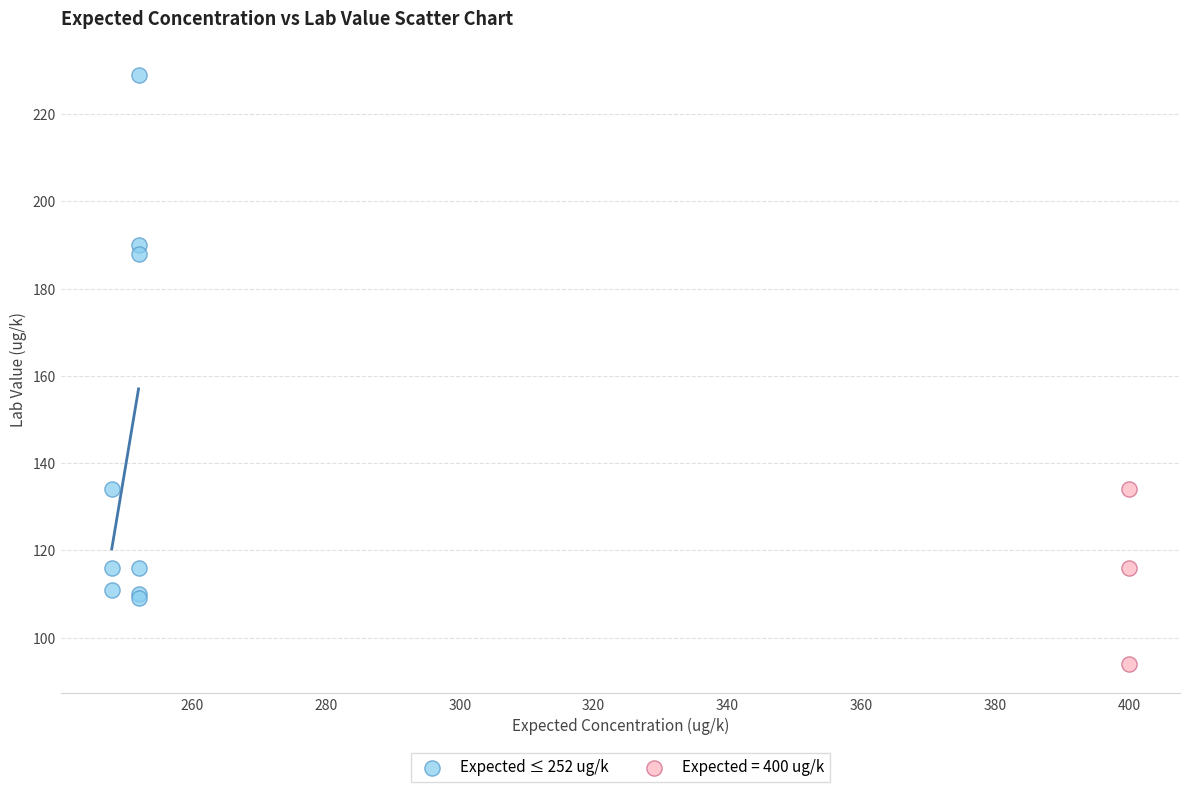

Which series reaches the minimum Y coordinate?

Expected = 400 ug/k